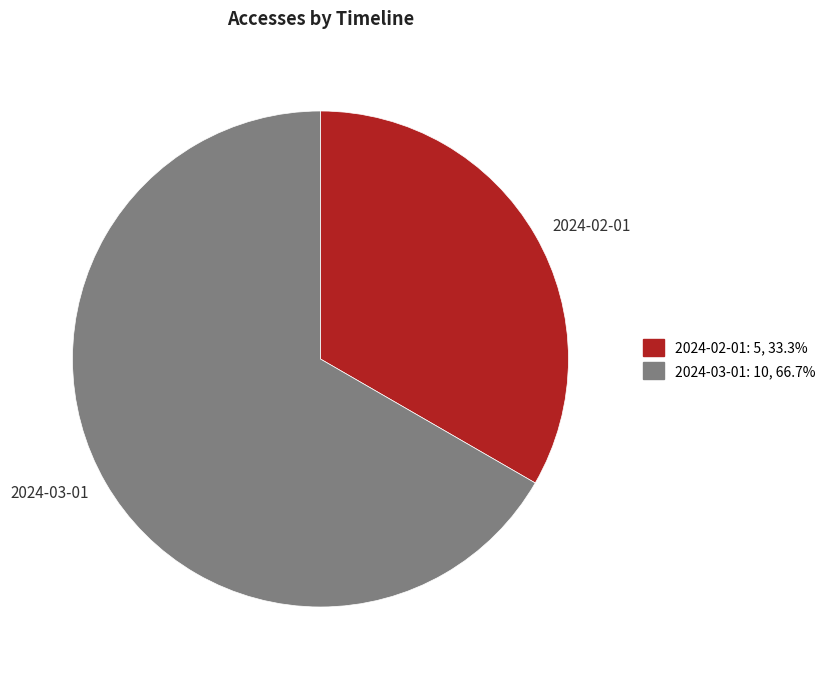

Rank the categories by value from highest to lowest.

2024-03-01, 2024-02-01